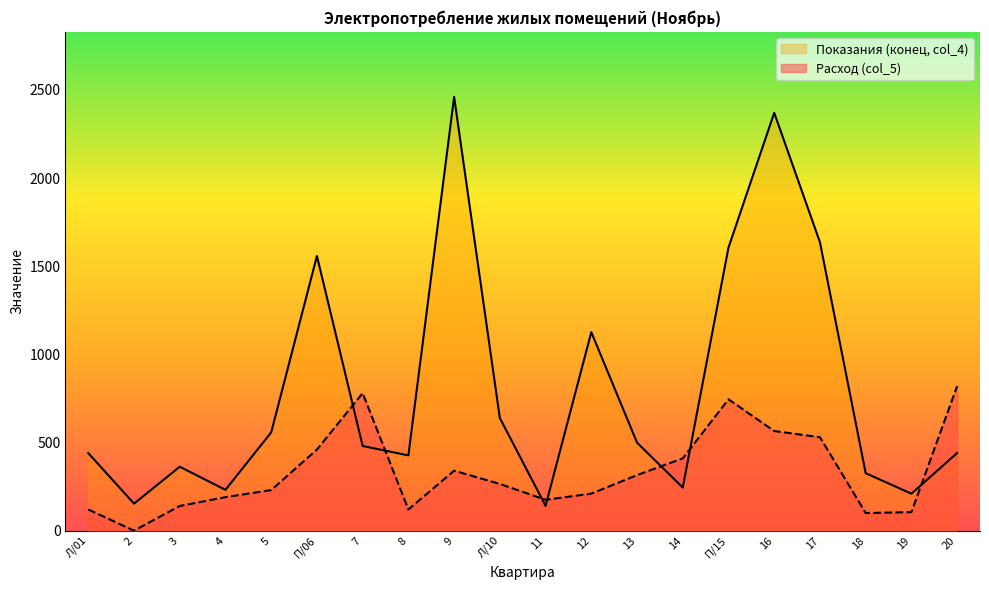

Reading left to right, list all the values displayed in this chart.

Расход (col_5): Л/01=120.0	2=0.0	3=140.0	4=190.0	5=230.0	П/06=460.0	7=780.0	8=120.0	9=340.0	Л/10=265.0	11=175.0	12=210.0	13=315.0	14=410.0	П/15=745.0	16=565.0	17=530.0	18=100.0	19=105.0	20=820.0
Показания (конец, col_4): Л/01=439.7	2=153.2	3=362.5	4=231.4	5=557.4	П/06=1557.8	7=480.2	8=427.0	9=2460.0	Л/10=638.5	11=140.6	12=1125.8	13=499.1	14=244.4	П/15=1605.7	16=2369.8	17=1635.6	18=326.0	19=209.6	20=440.5